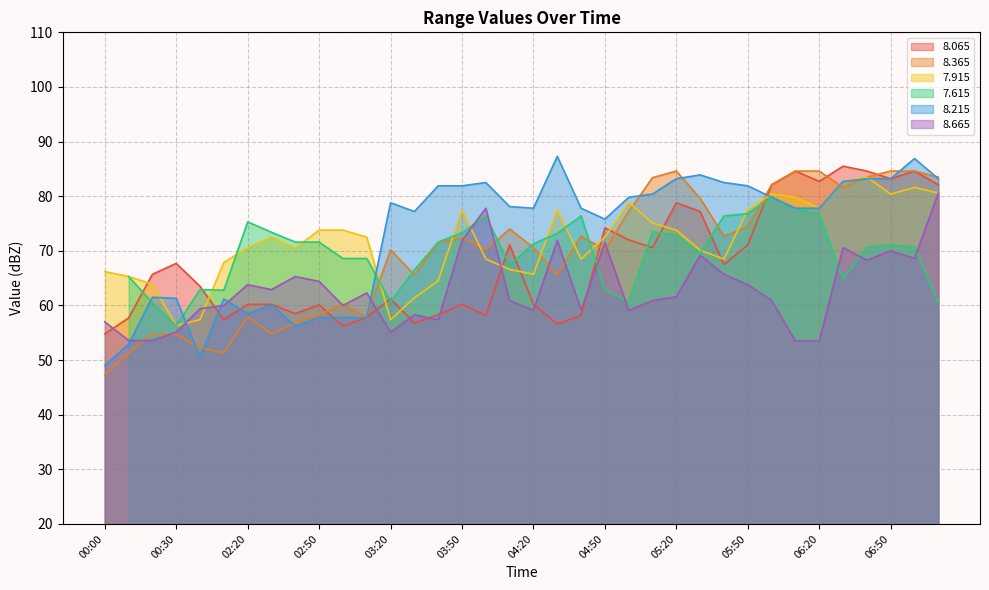

What is the highest value of the 8.065 series?

85.5